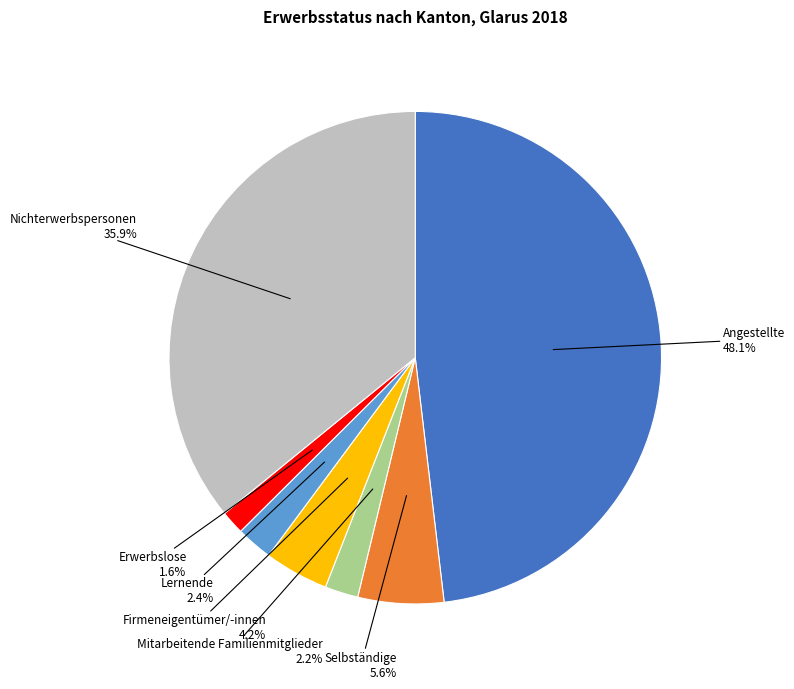

Does Selbständige represent more than half of the total?

No